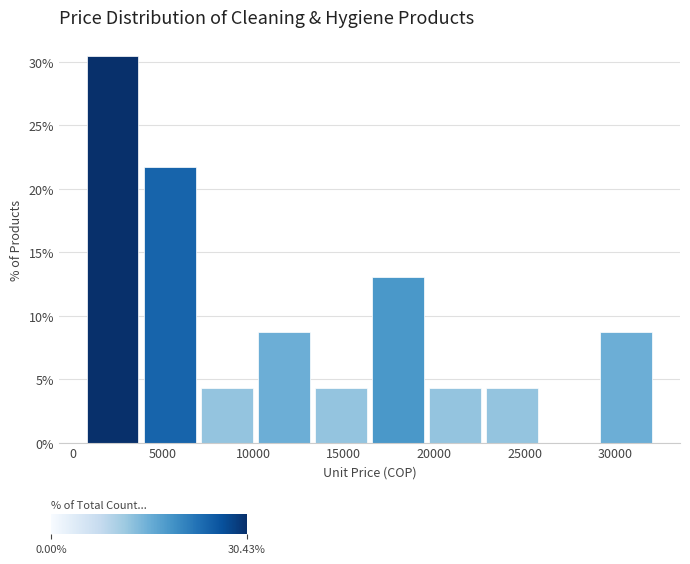

Reading left to right, transcribe this chart: for each bar, give the range it covers on the x-axis and its height. Neither the bar edges nor the heights are printed on the chart, so give them approximately, as read against the axes.

500 to 4000: 30.5
4000 to 7000: 21.5
7000 to 10000: 4.5
10000 to 13500: 8.5
13500 to 16500: 4.5
16500 to 19500: 13.0
19500 to 22500: 4.5
22500 to 26000: 4.5
26000 to 29000: 0
29000 to 32000: 8.5